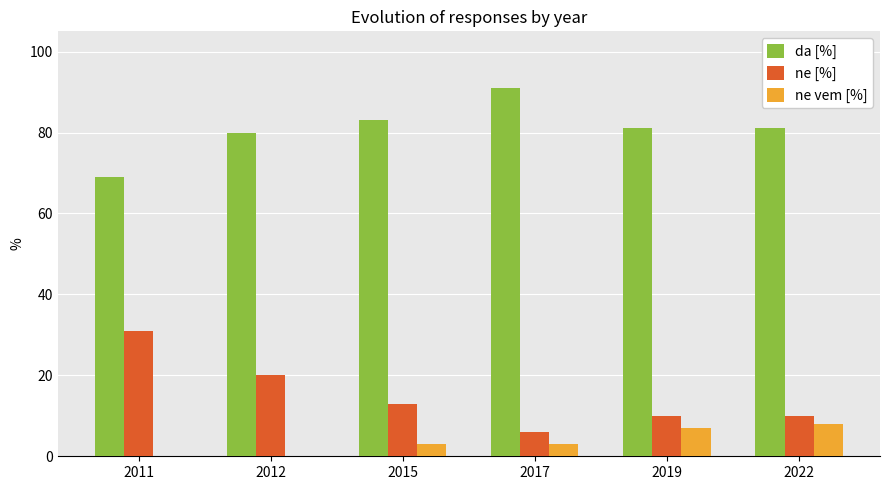

Read the da [%] value at 2012.

80